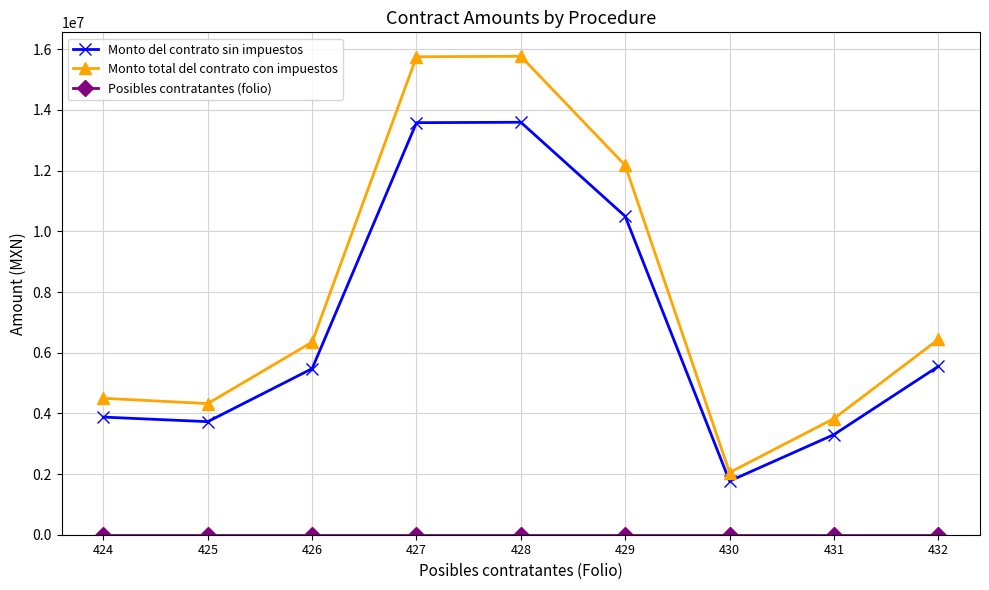

At how many categories does at least one series exceed 11809836?

3